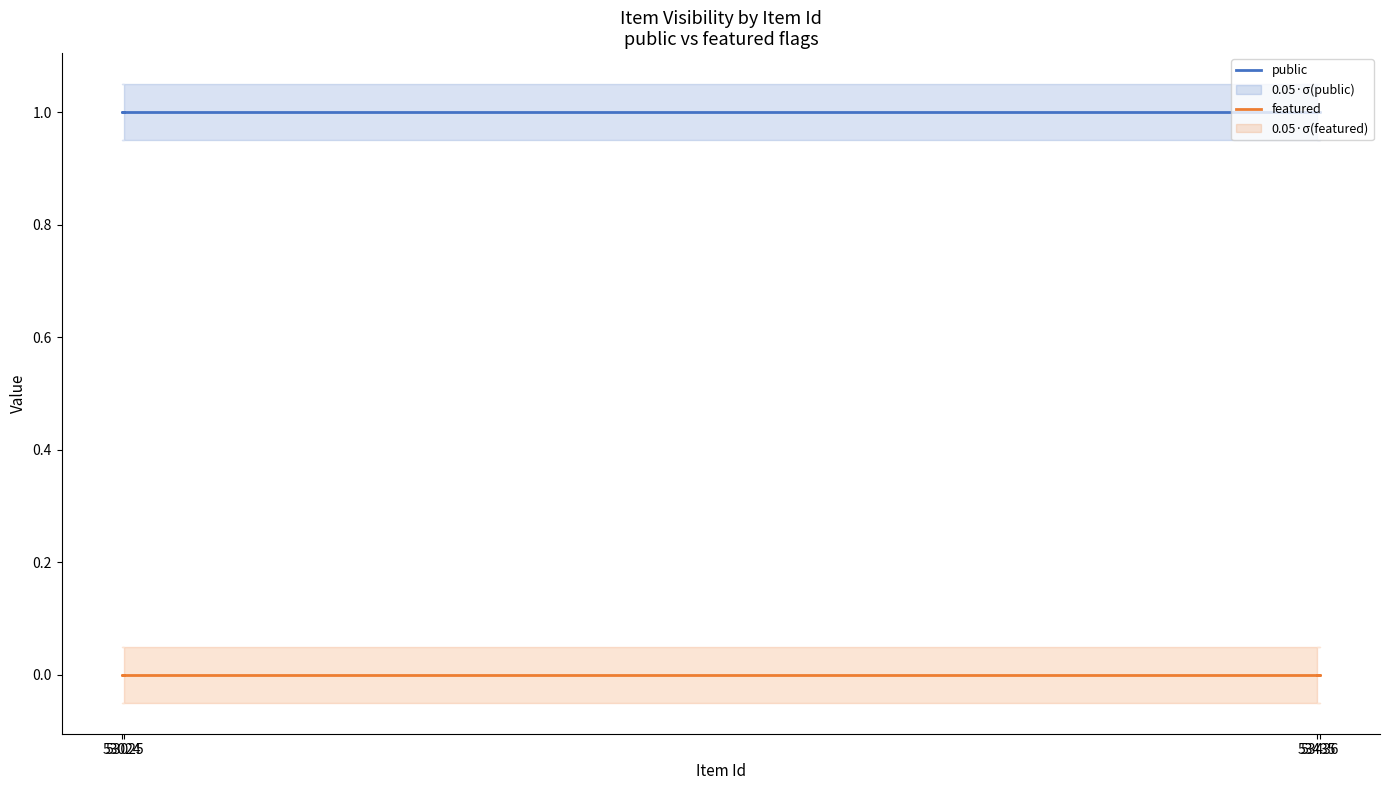

What is the label of the 2nd point from the left?

53024